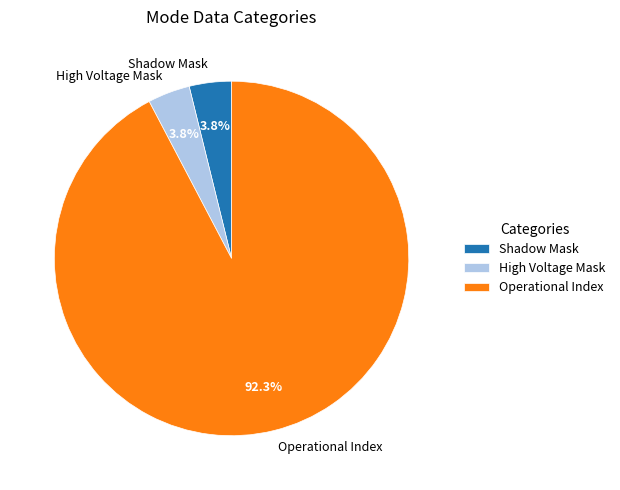

Is Shadow Mask the majority of the pie?

No